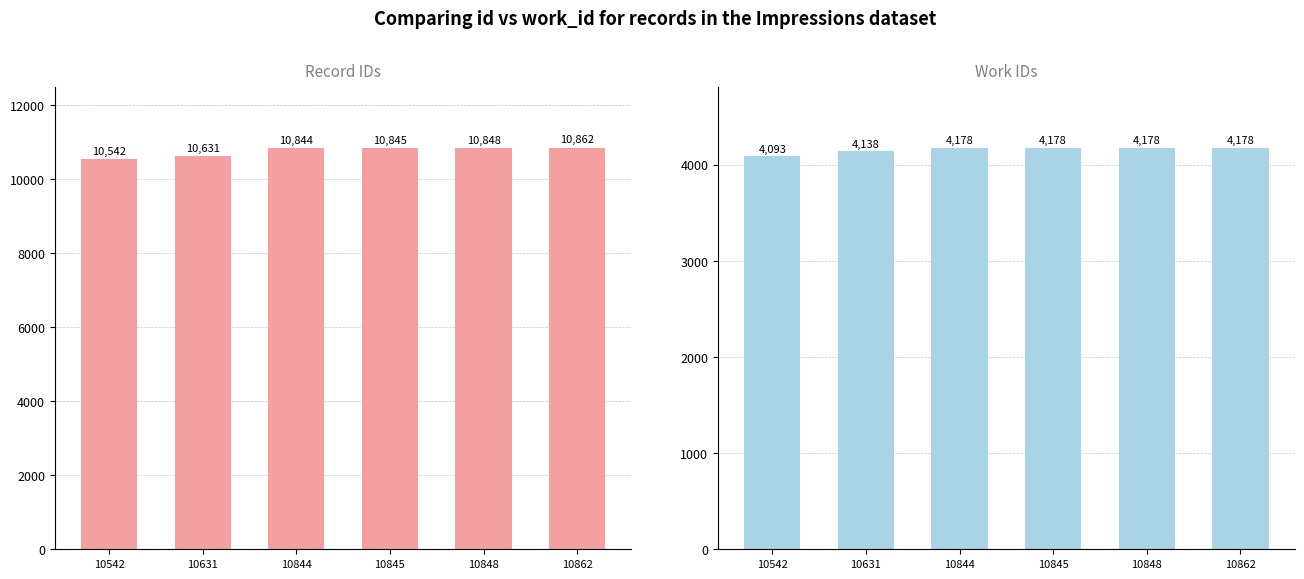

How many bars are there in total?

12